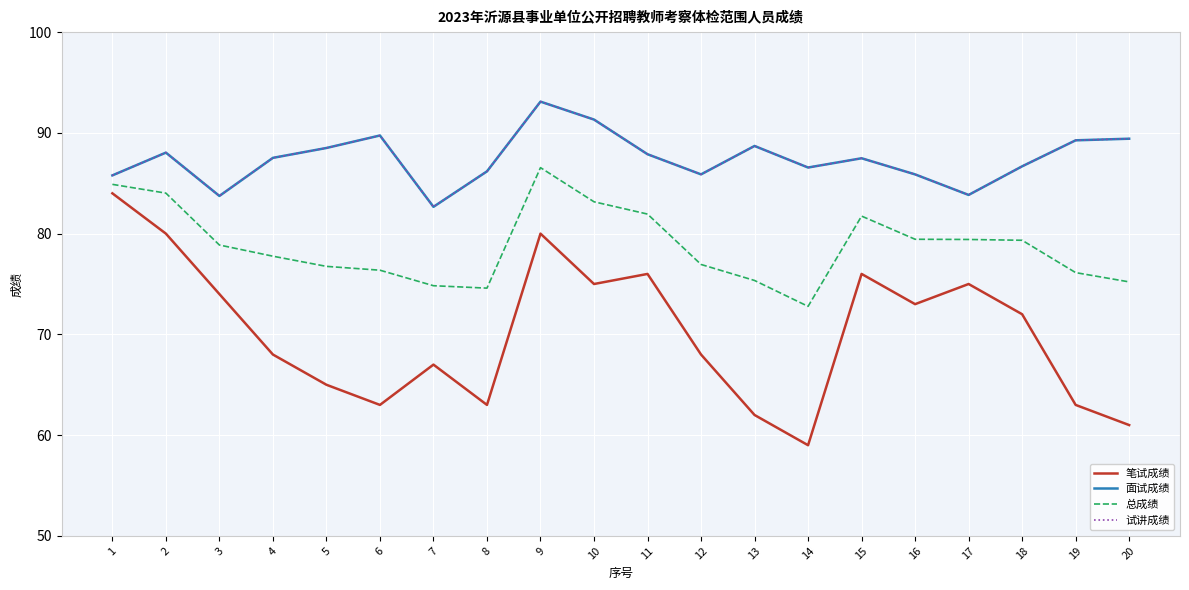

Does the chart display data point markers on the line(s)?

No